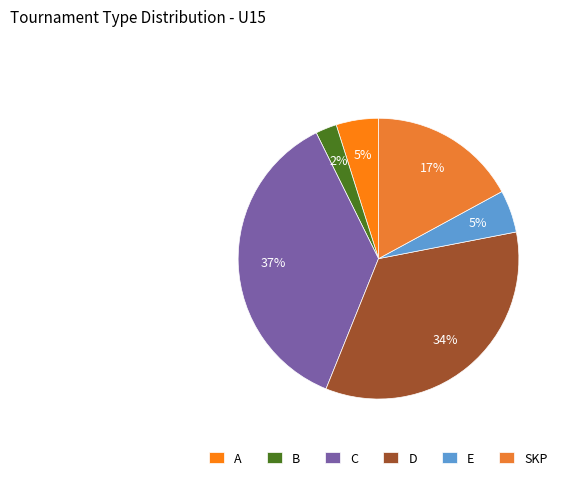

Does B account for over 50% of the chart?

No